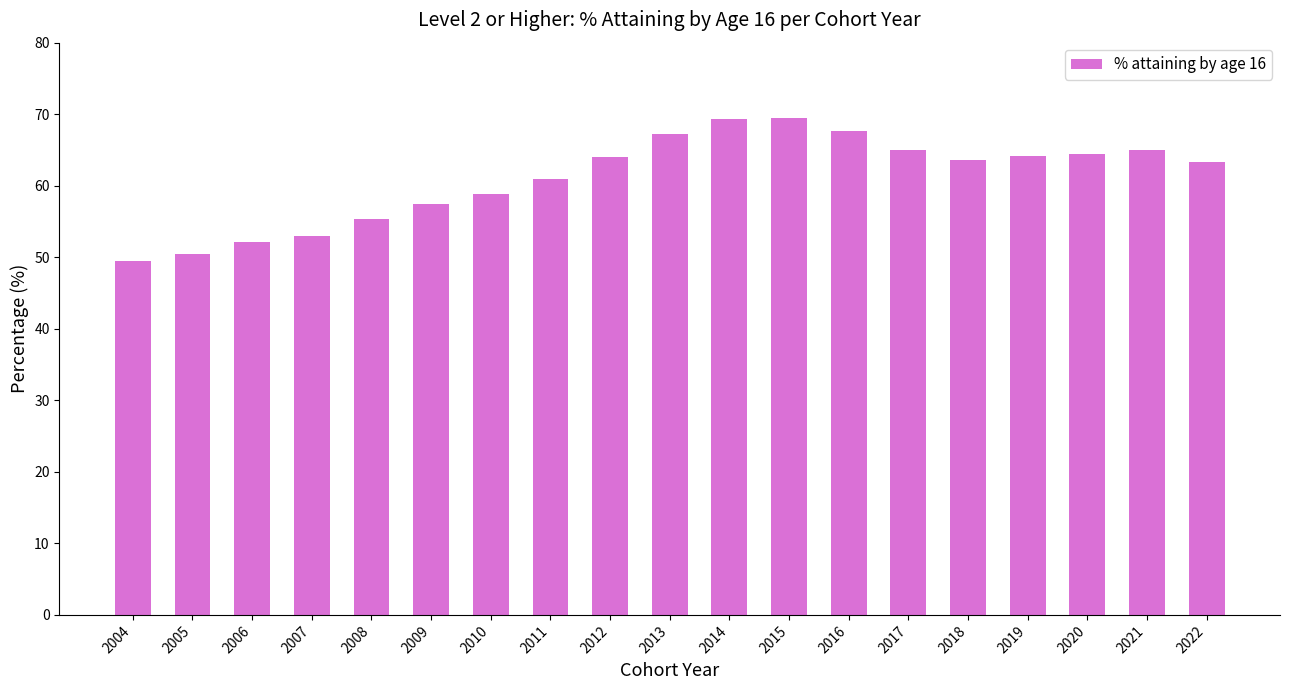

What is the minimum value shown in the chart?

49.5